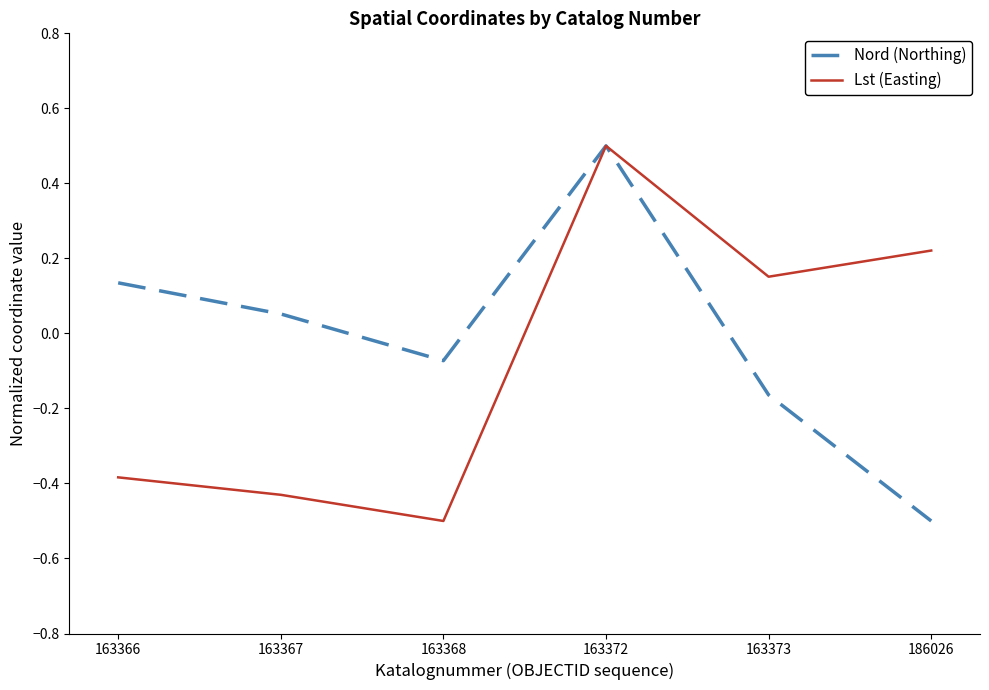

Which series has the largest total across all categories?

Nord (Northing)